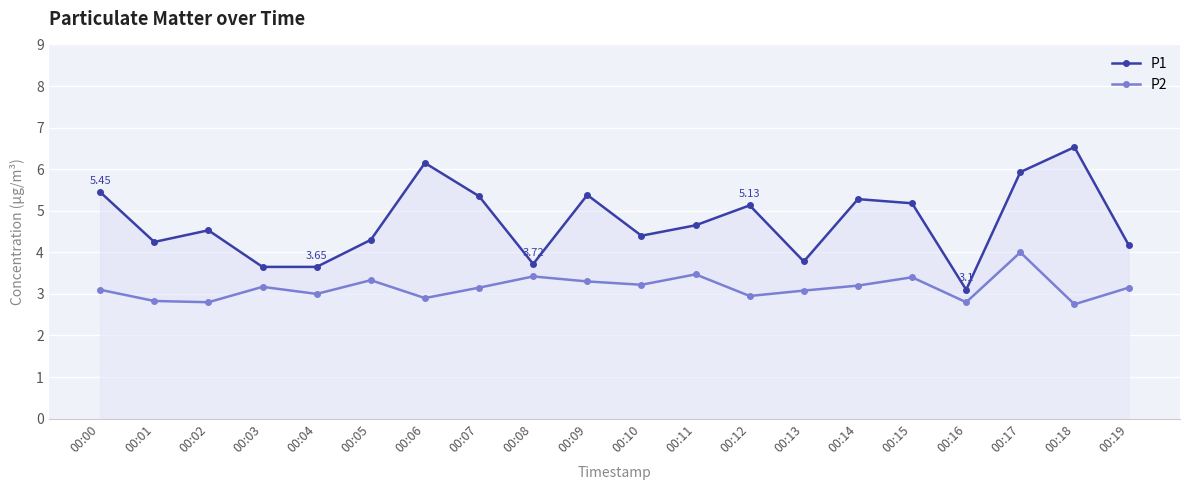

Rank the categories by P2 value from highest to lowest.

00:17, 00:11, 00:08, 00:15, 00:05, 00:09, 00:10, 00:14, 00:03, 00:07, 00:19, 00:00, 00:13, 00:04, 00:12, 00:06, 00:01, 00:02, 00:16, 00:18